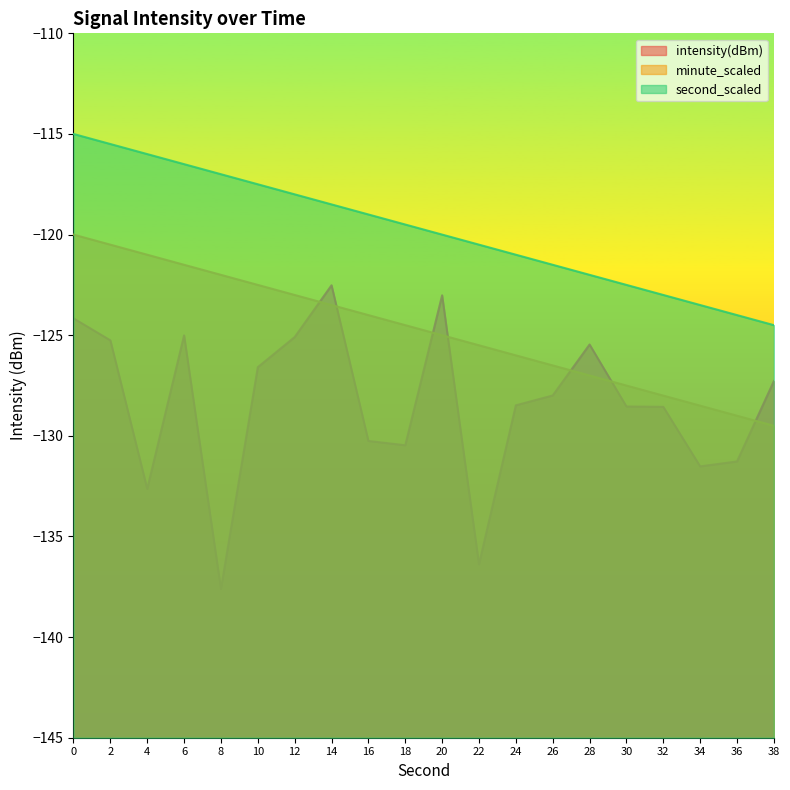

What is the maximum value for minute_scaled?

-120.0